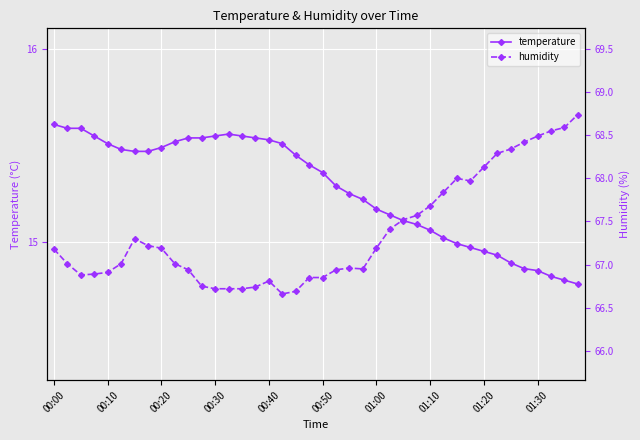

Reading left to right, extract all data points from this chart.

temperature: 15.6	15.6	15.6	15.6	15.5	15.5	15.5	15.5	15.5	15.5	15.5	15.5	15.6	15.6	15.6	15.5	15.5	15.5	15.4	15.4	15.4	15.3	15.2	15.2	15.2	15.1	15.1	15.1	15.1	15.0	15.0	15.0	14.9	14.9	14.9	14.9	14.8	14.8	14.8	14.8
humidity: 67.2	67.0	66.9	66.9	66.9	67.0	67.3	67.2	67.2	67.0	66.9	66.8	66.7	66.7	66.7	66.7	66.8	66.7	66.7	66.8	66.8	66.9	67.0	67.0	67.2	67.4	67.5	67.6	67.7	67.8	68.0	68.0	68.1	68.3	68.3	68.4	68.5	68.5	68.6	68.7